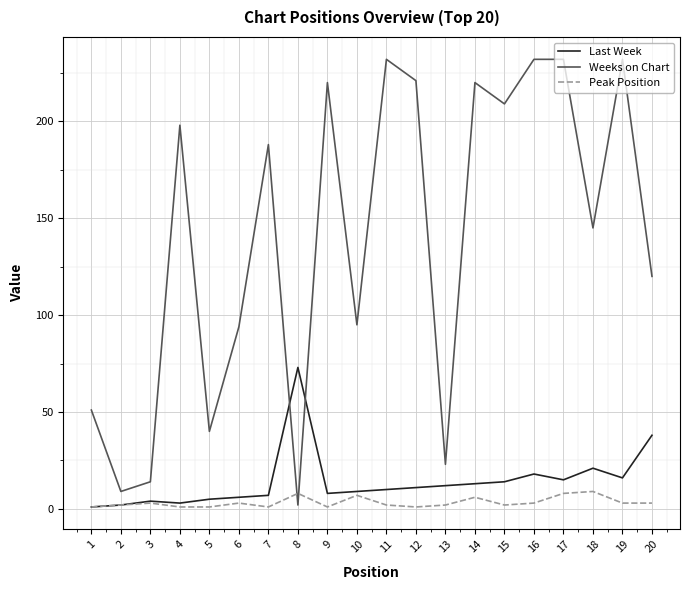

Where do Weeks on Chart and Last Week first cross each other?

7 and 8